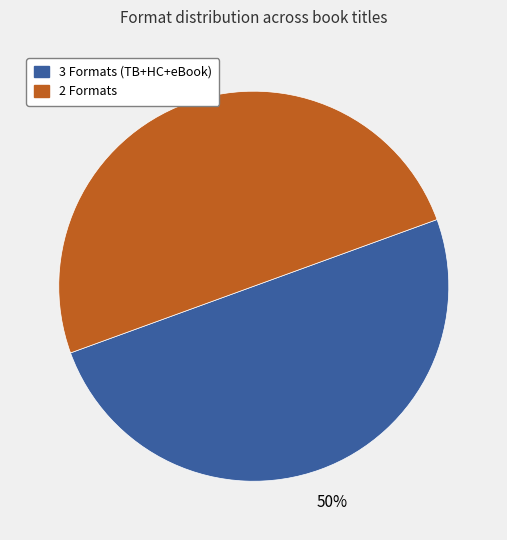

How many segments does this pie chart have?

2